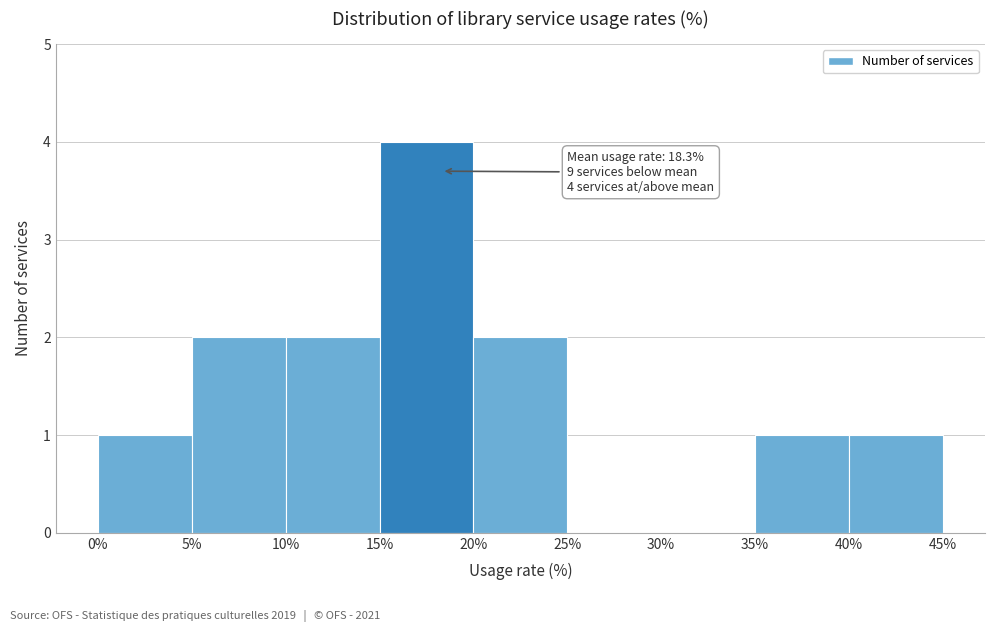

Which range on the x-axis has the tallest bar?

15% to 20%